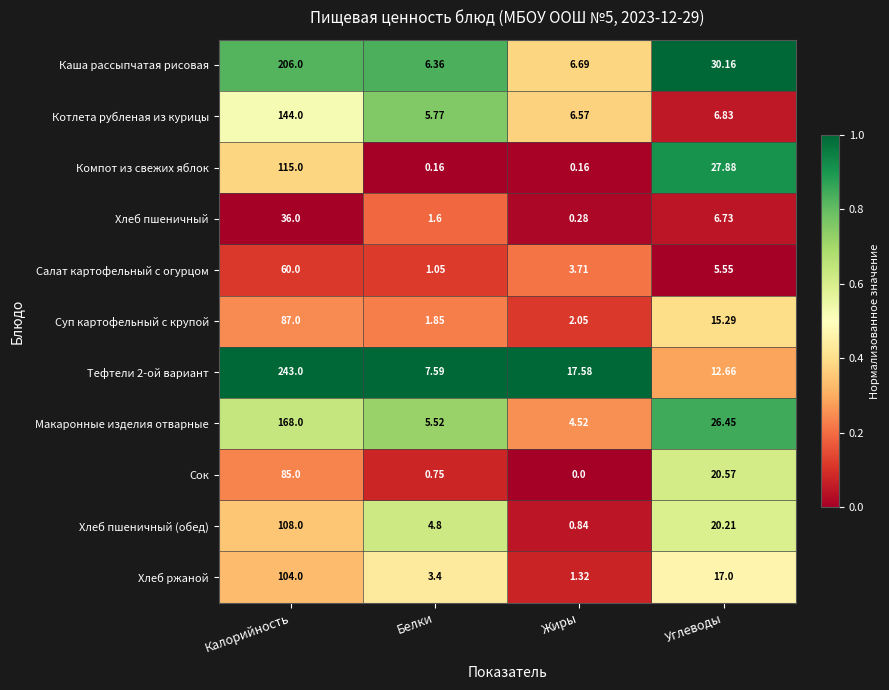

Which series has the largest range (max minus min)?

Тефтели 2-ой вариант